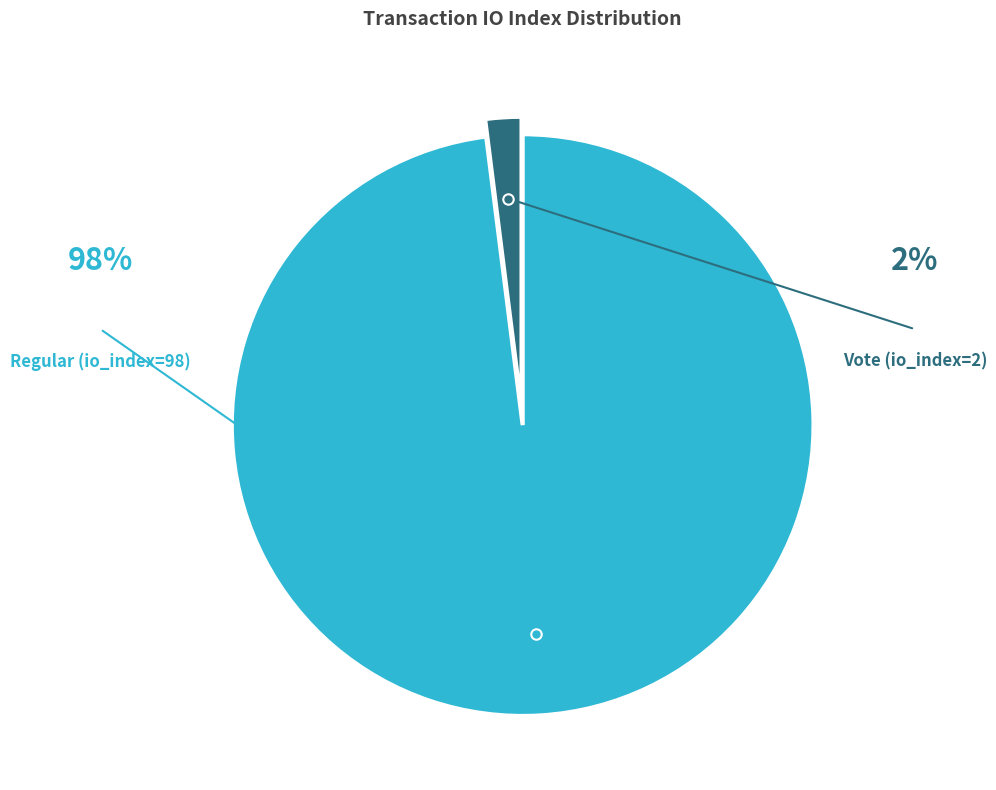

How many slices are in this pie chart?

2